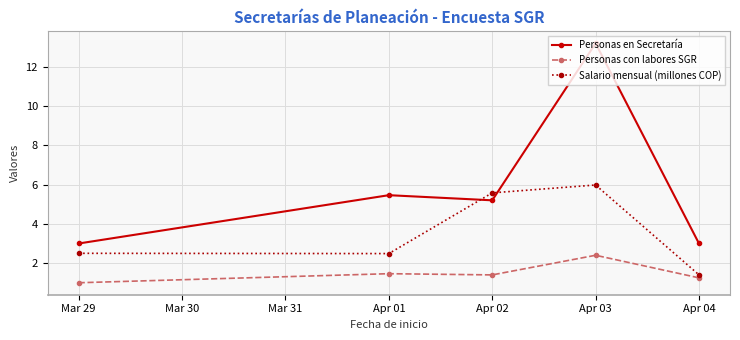

What is the total value across all series at Apr 01?

9.4